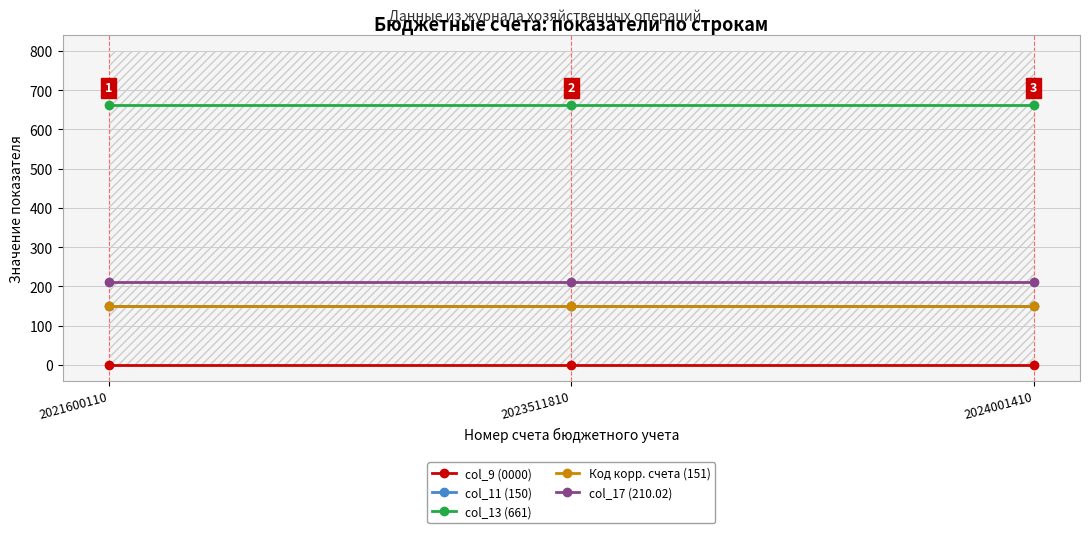

At which category is the sum across all series the highest?

2021600110